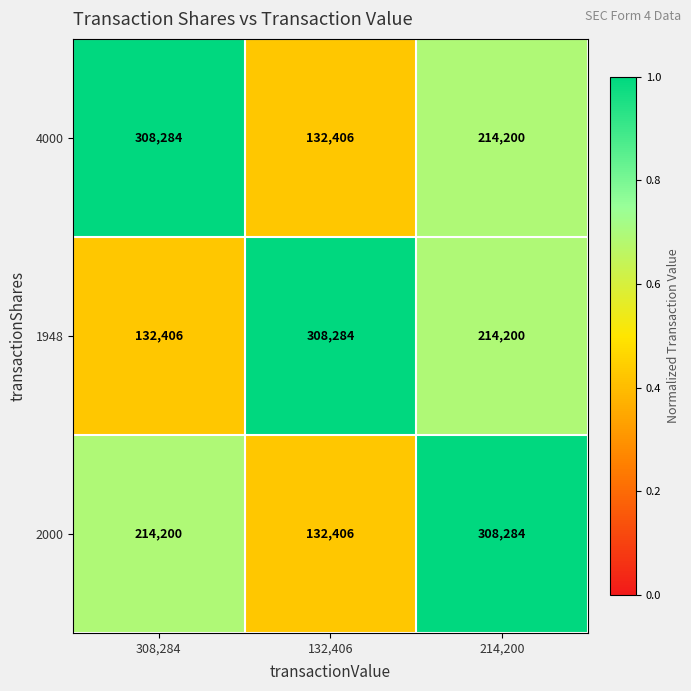

At how many categories does at least one series exceed 298629?

3